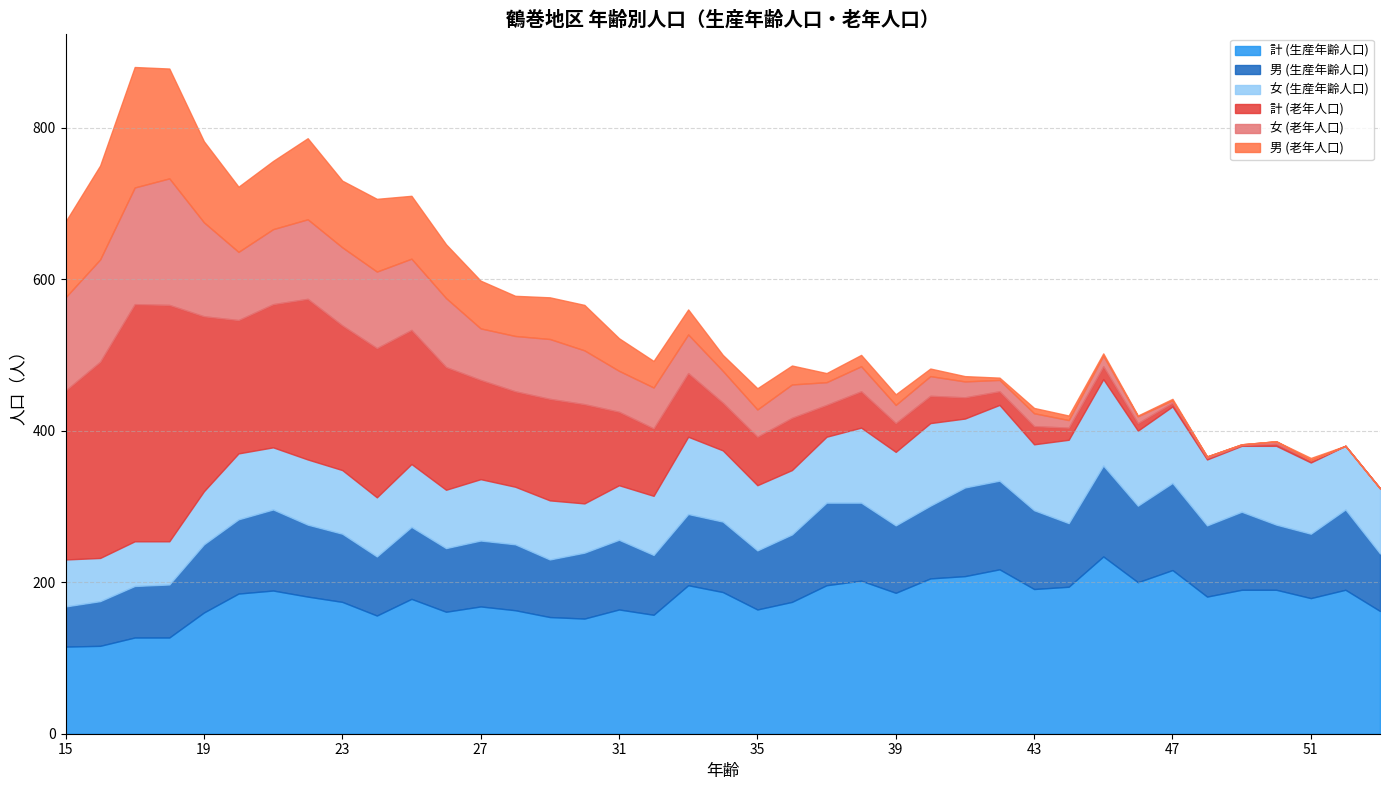

Reading right to left, extract all data points from this chart.

計 (生産年齢人口): 162	190	179	190	190	181	216	200	234	194	191	217	208	205	186	202	196	174	164	187	196	157	164	152	154	163	168	161	178	156	174	181	189	185	160	127	127	116	115
男 (生産年齢人口): 76	106	85	86	103	94	115	101	120	84	104	117	117	96	89	103	109	89	78	93	94	79	92	87	76	87	87	84	95	78	90	95	107	98	90	70	68	59	53
女 (生産年齢人口): 86	84	94	104	87	87	101	99	114	110	87	100	91	109	97	99	87	85	86	94	102	78	72	65	78	76	81	77	83	78	84	86	82	87	70	57	59	57	62
計 (老年人口): 0	0	3	3	1	2	5	10	17	16	24	18	28	36	38	48	42	69	64	63	84	89	97	131	134	126	131	162	177	197	191	212	189	176	231	312	313	259	223
女 (老年人口): 0	0	0	3	1	2	3	9	14	10	17	15	21	26	24	33	30	44	36	42	51	54	54	71	79	73	68	91	94	101	103	105	99	90	124	167	154	135	123
男 (老年人口): 0	0	3	0	0	0	2	1	3	6	7	3	7	10	14	15	12	25	28	21	33	35	43	60	55	53	63	71	83	96	88	107	90	86	107	145	159	124	100